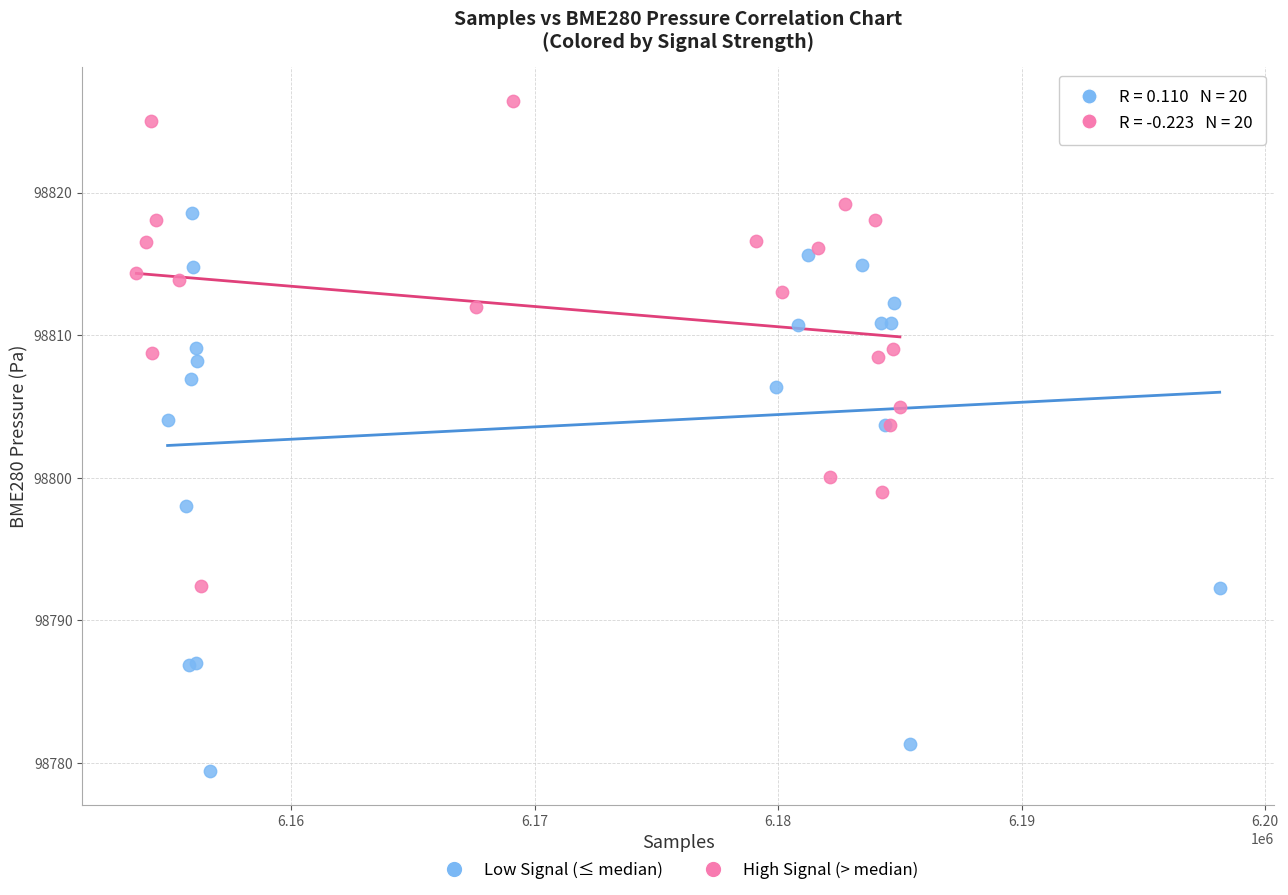

Which series has the largest Y range (max minus min)?

Low Signal (≤ median)